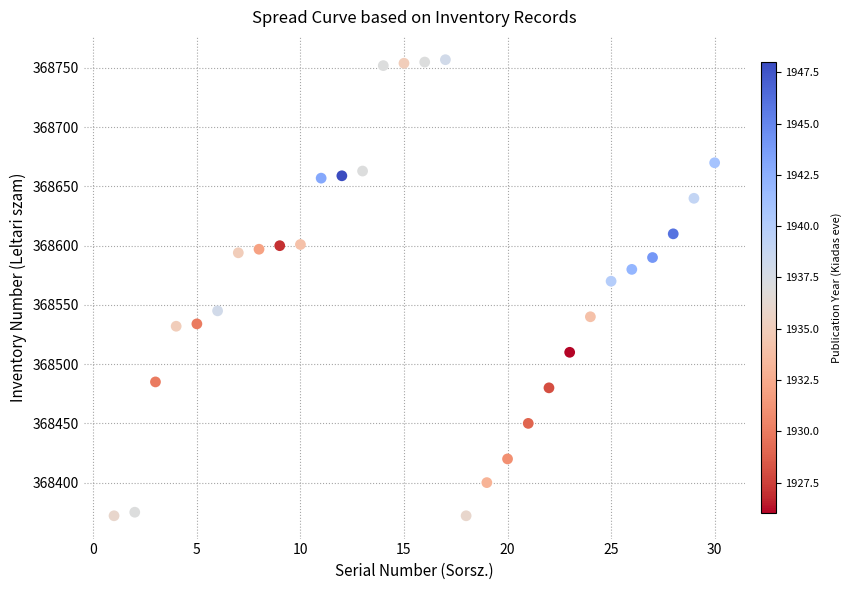

What is the range of Y values (max minus min)?

385